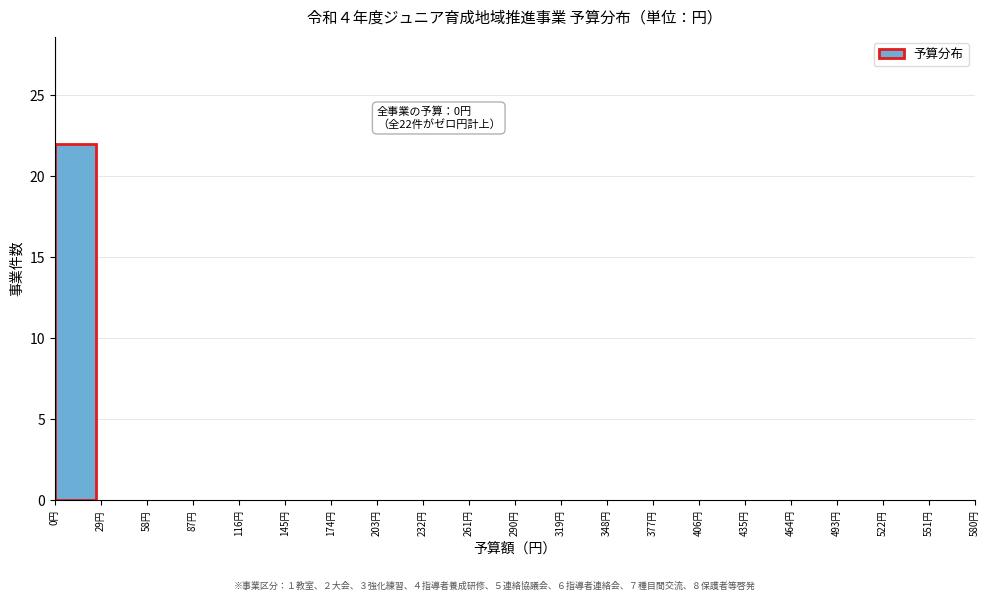

Which range on the x-axis has the tallest bar?

0 to 29